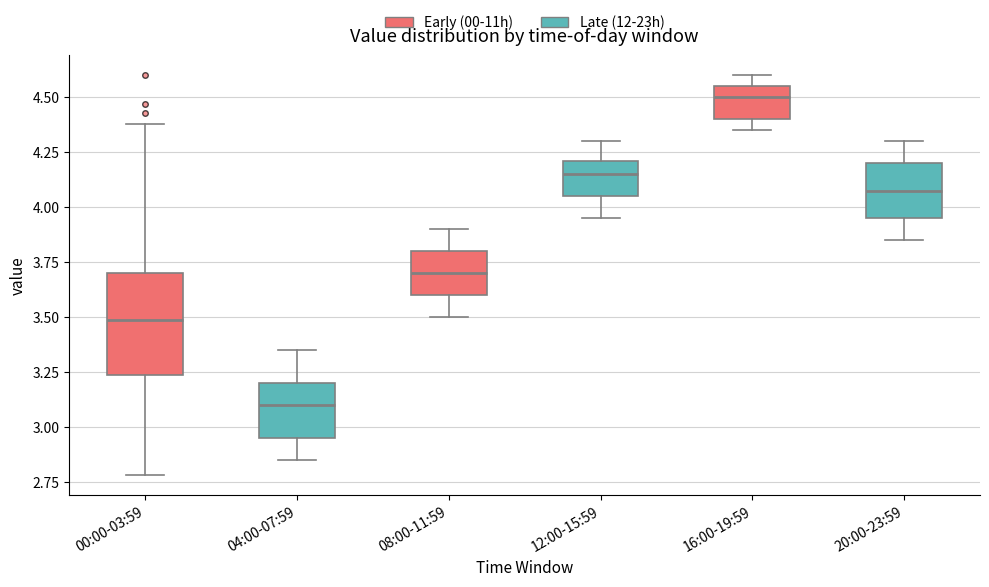

Reading left to right, read every box against the y-axis: the position of its median line, the range the box covers, and the ends of its whiskers. The values are not printed on the chart, so give them approximately, as read against the axis.

00:00-03:59: median 3.50, box 3.25 to 3.70, whiskers 2.80 to 4.40
04:00-07:59: median 3.10, box 2.95 to 3.20, whiskers 2.85 to 3.35
08:00-11:59: median 3.70, box 3.60 to 3.80, whiskers 3.50 to 3.90
12:00-15:59: median 4.15, box 4.05 to 4.20, whiskers 3.95 to 4.30
16:00-19:59: median 4.50, box 4.40 to 4.55, whiskers 4.35 to 4.60
20:00-23:59: median 4.10, box 3.95 to 4.20, whiskers 3.85 to 4.30